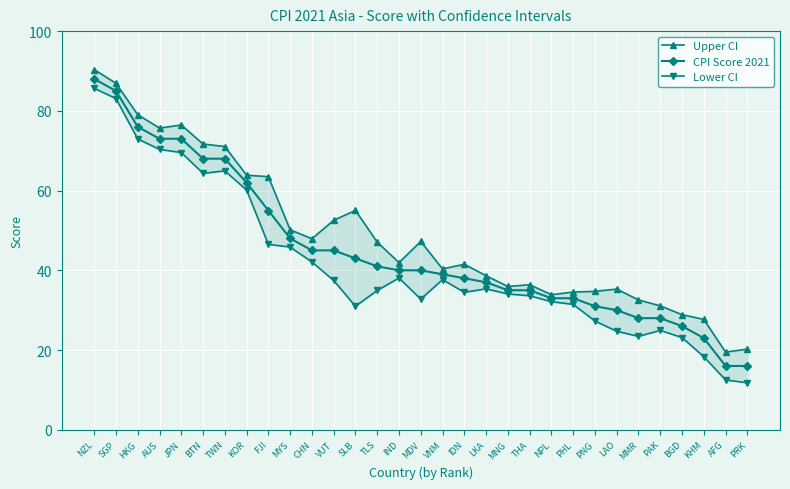

Reading left to right, list all the values displayed in this chart.

Upper CI: NZL=90.3	SGP=86.9	HKG=79.0	AUS=75.7	JPN=76.5	BTN=71.7	TWN=71.0	KOR=63.9	FJI=63.5	MYS=50.2	CHN=47.9	VUT=52.5	SLB=55.0	TLS=47.1	IND=41.9	MDV=47.2	VNM=40.4	IDN=41.5	LKA=38.6	MNG=35.9	THA=36.4	NPL=33.9	PHL=34.5	PNG=34.7	LAO=35.3	MMR=32.6	PAK=31.1	BGD=28.9	KHM=27.7	AFG=19.5	PRK=20.2
CPI Score 2021: NZL=88.0	SGP=85.0	HKG=76.0	AUS=73.0	JPN=73.0	BTN=68.0	TWN=68.0	KOR=62.0	FJI=55.0	MYS=48.0	CHN=45.0	VUT=45.0	SLB=43.0	TLS=41.0	IND=40.0	MDV=40.0	VNM=39.0	IDN=38.0	LKA=37.0	MNG=35.0	THA=35.0	NPL=33.0	PHL=33.0	PNG=31.0	LAO=30.0	MMR=28.0	PAK=28.0	BGD=26.0	KHM=23.0	AFG=16.0	PRK=16.0
Lower CI: NZL=85.7	SGP=83.1	HKG=73.0	AUS=70.3	JPN=69.5	BTN=64.3	TWN=65.0	KOR=60.1	FJI=46.5	MYS=45.8	CHN=42.1	VUT=37.5	SLB=31.0	TLS=34.9	IND=38.1	MDV=32.8	VNM=37.6	IDN=34.5	LKA=35.4	MNG=34.1	THA=33.6	NPL=32.1	PHL=31.5	PNG=27.3	LAO=24.7	MMR=23.4	PAK=24.9	BGD=23.1	KHM=18.3	AFG=12.5	PRK=11.8